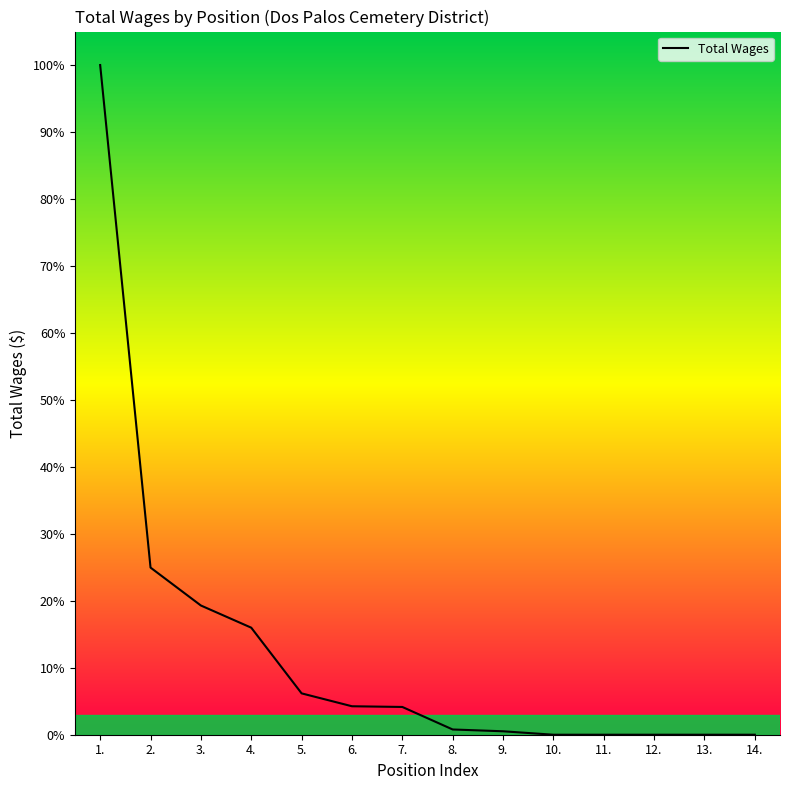

Reading left to right, extract all data points from this chart.

141592	35337	27321	22630	8743	6018	5870	1108	728	0	0	0	0	0